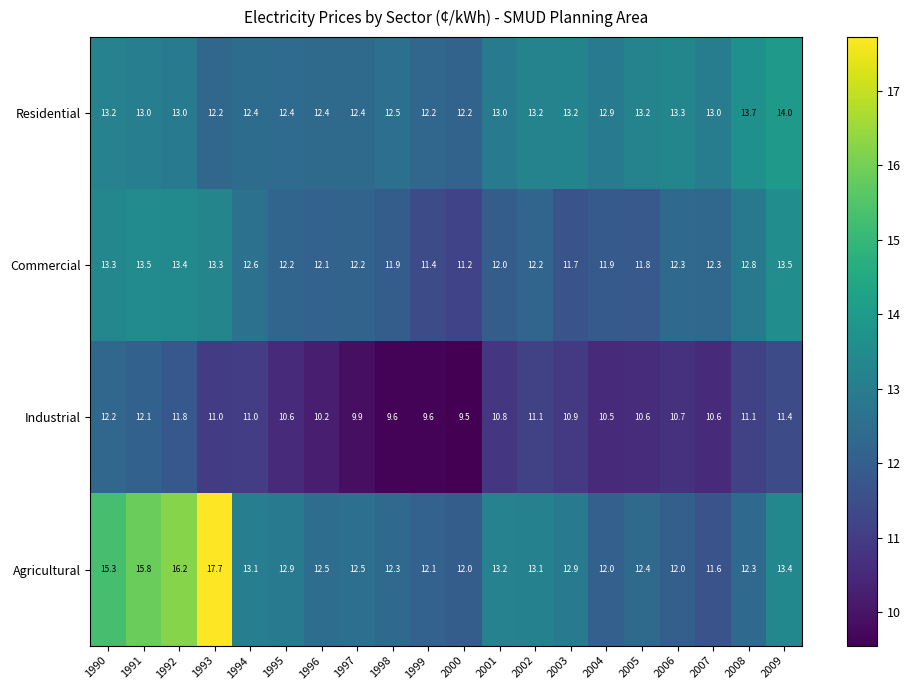

Which series changed the most between 1992 and 1999?

Agricultural